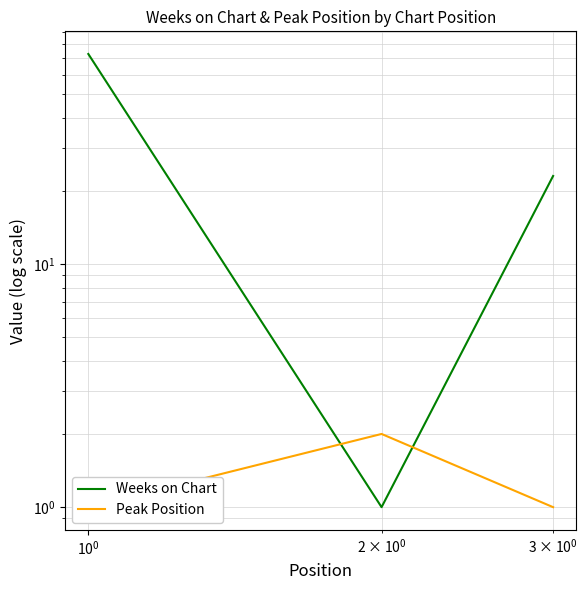

Is the value of Weeks on Chart at $\mathdefault{10^{-1}}$ greater than the value of Peak Position at $\mathdefault{10^{-1}}$?

No